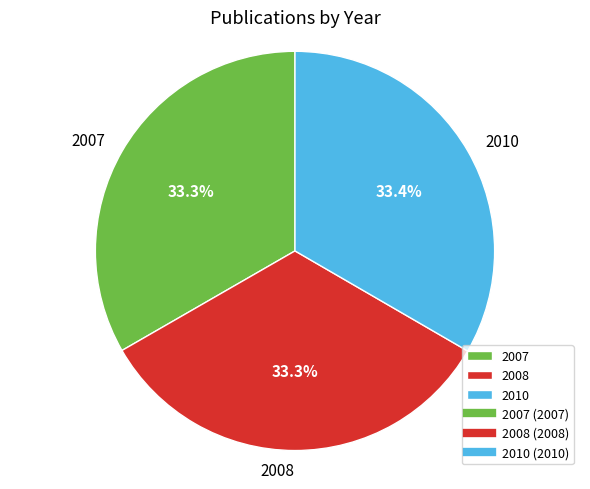

How many slices are in this pie chart?

3